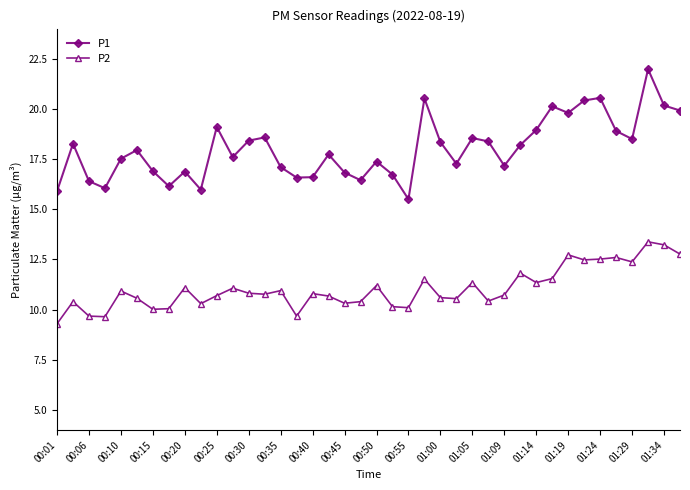

Count the number of data series in this chart.

2